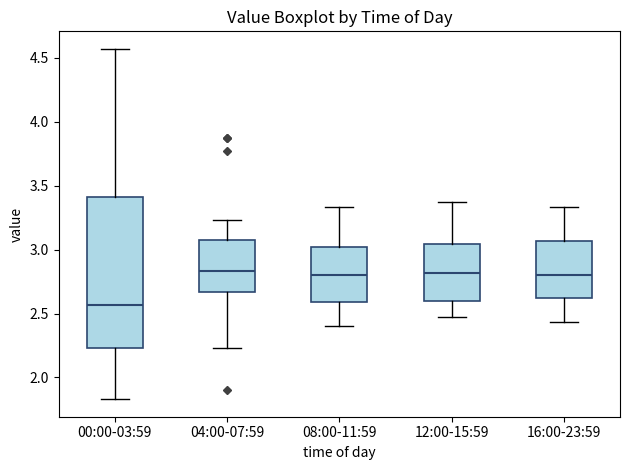

Which box has the lowest median line?

00:00-03:59